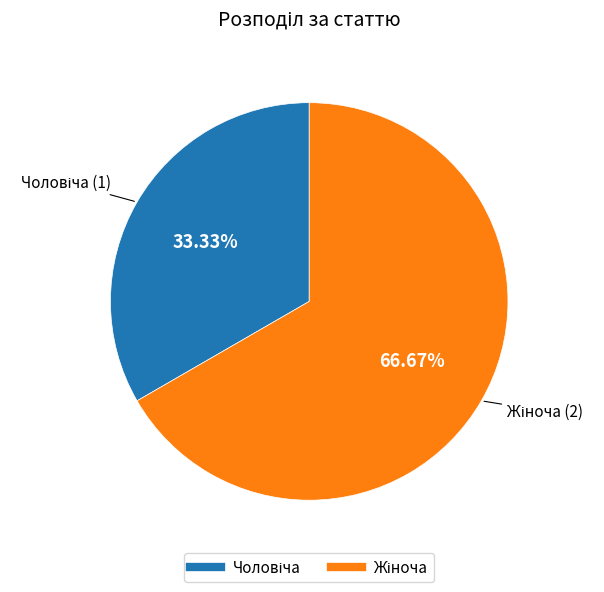

Does any single category account for the majority?

Yes